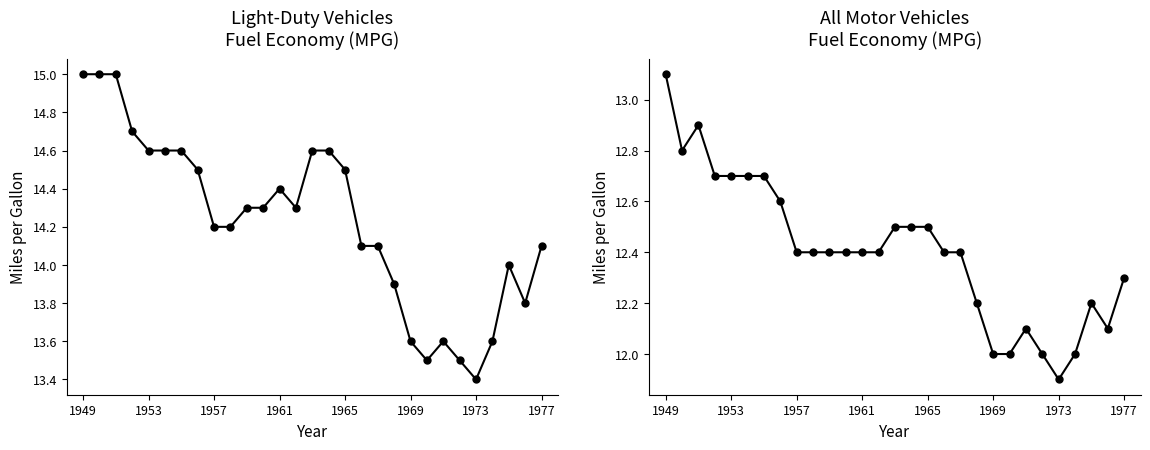

Does the chart have visible grid lines?

No